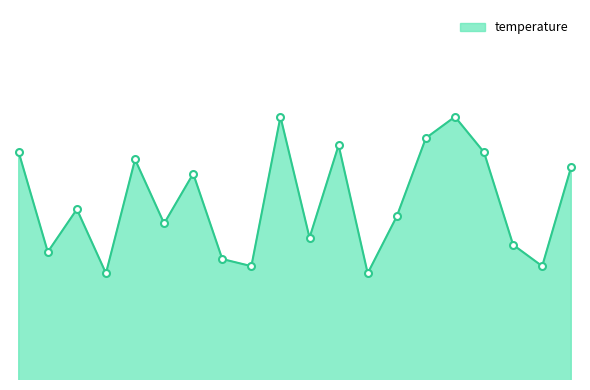

Rank the categories by value from lowest to highest.

01:30, 06:00, 04:00, 09:00, 03:30, 00:30, 08:30, 05:00, 02:30, 06:30, 01:00, 03:00, 09:30, 02:00, 00:00, 08:00, 05:30, 07:00, 04:30, 07:30